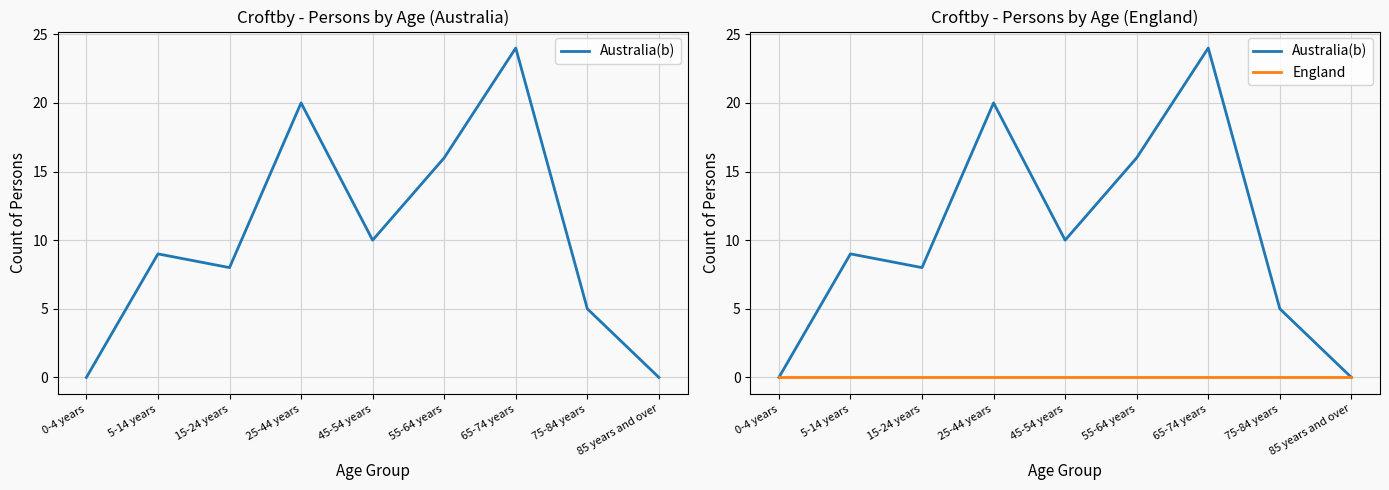

True or false: Australia(b) and England intersect in this chart.

False